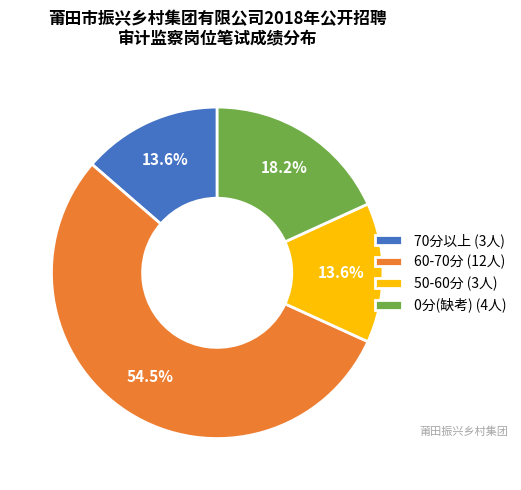

Which category accounts for the majority?

60-70分 (12人)